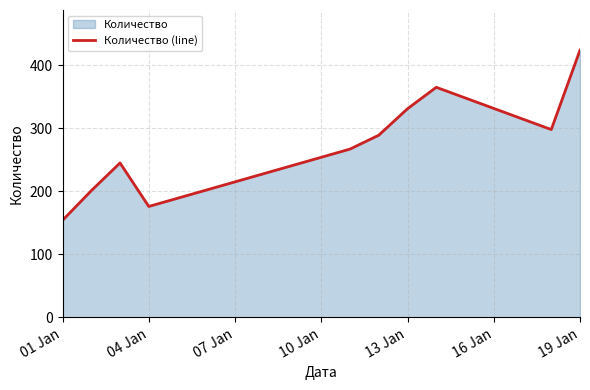

Does the chart have visible grid lines?

Yes